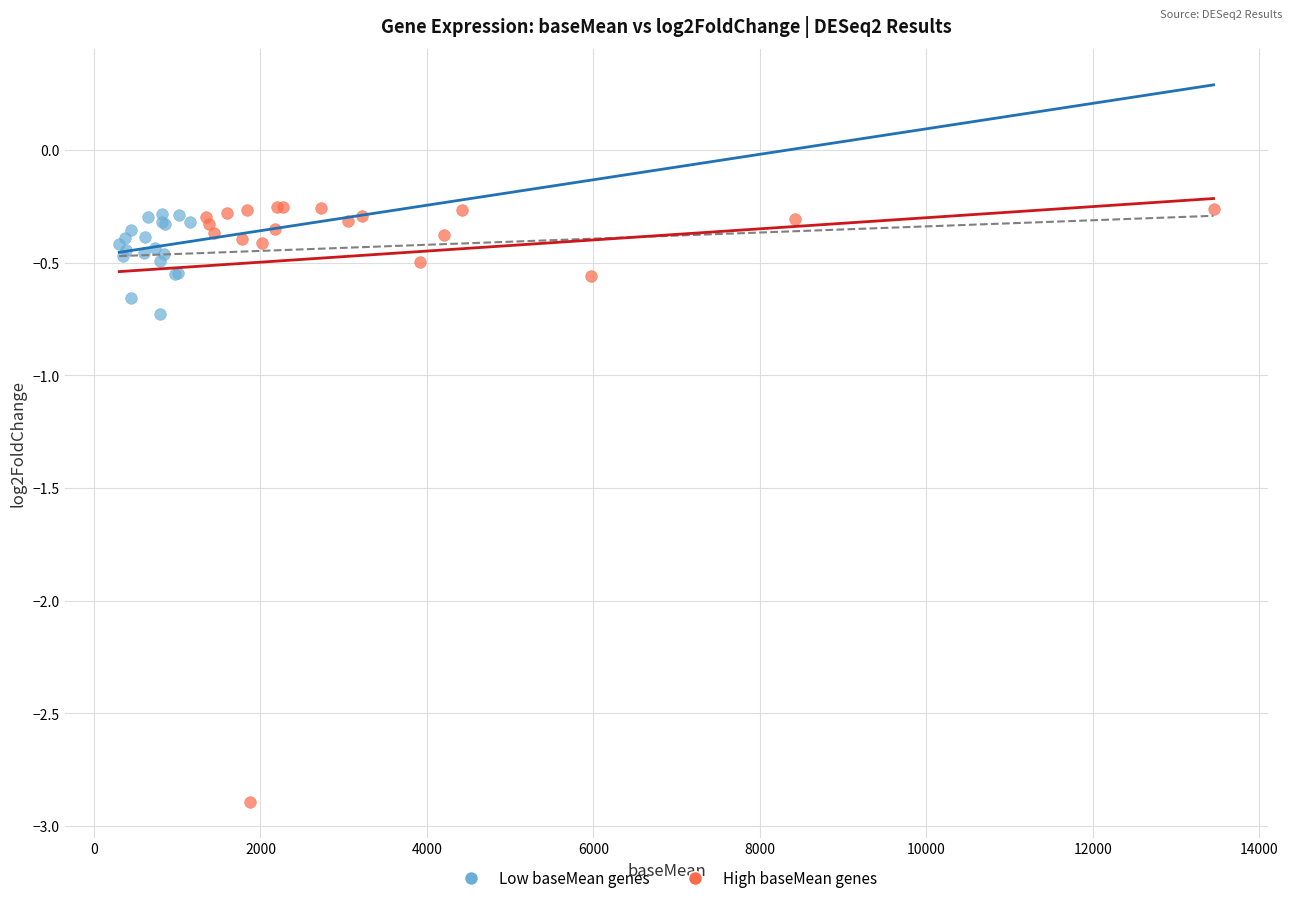

Which series contains the highest Y value?

High baseMean genes